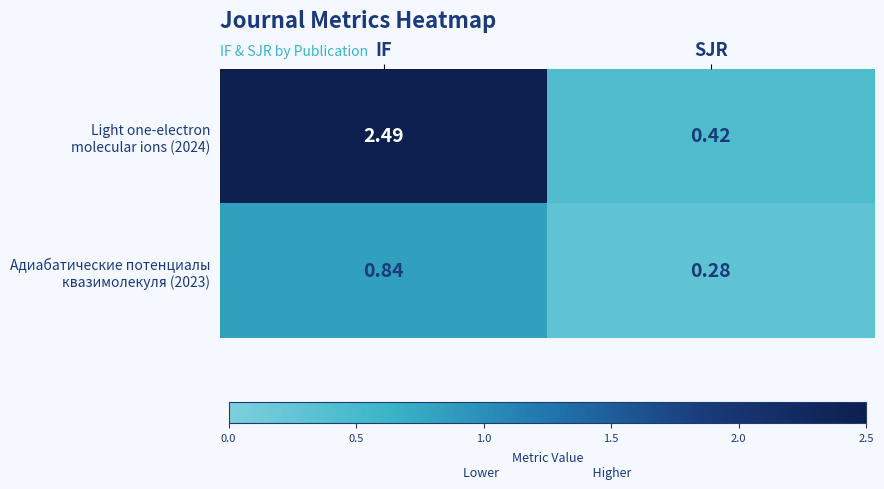

At which category is the sum across all series the highest?

IF